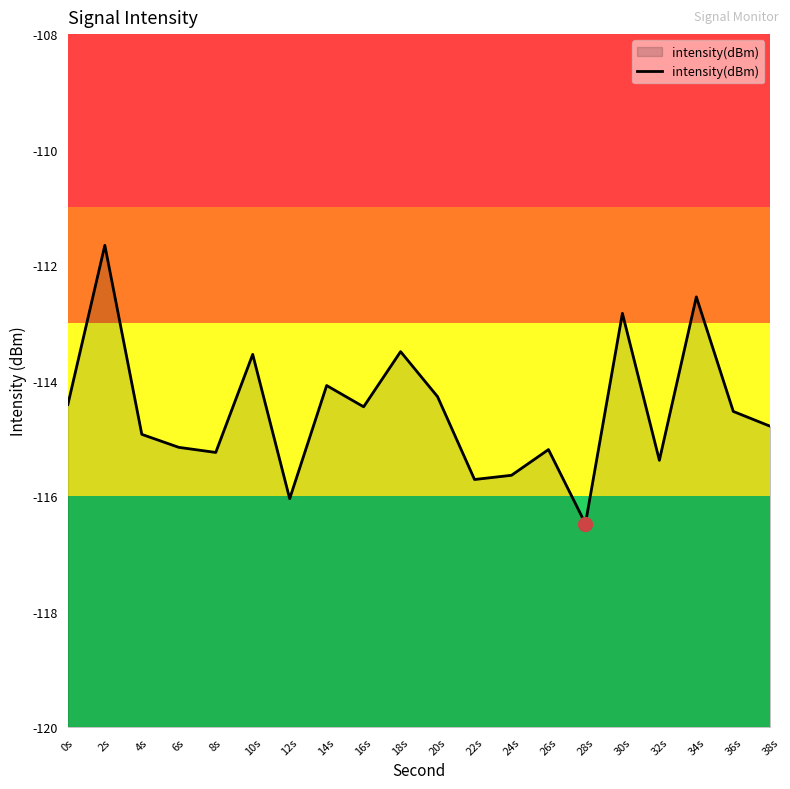

Does the chart have visible grid lines?

No